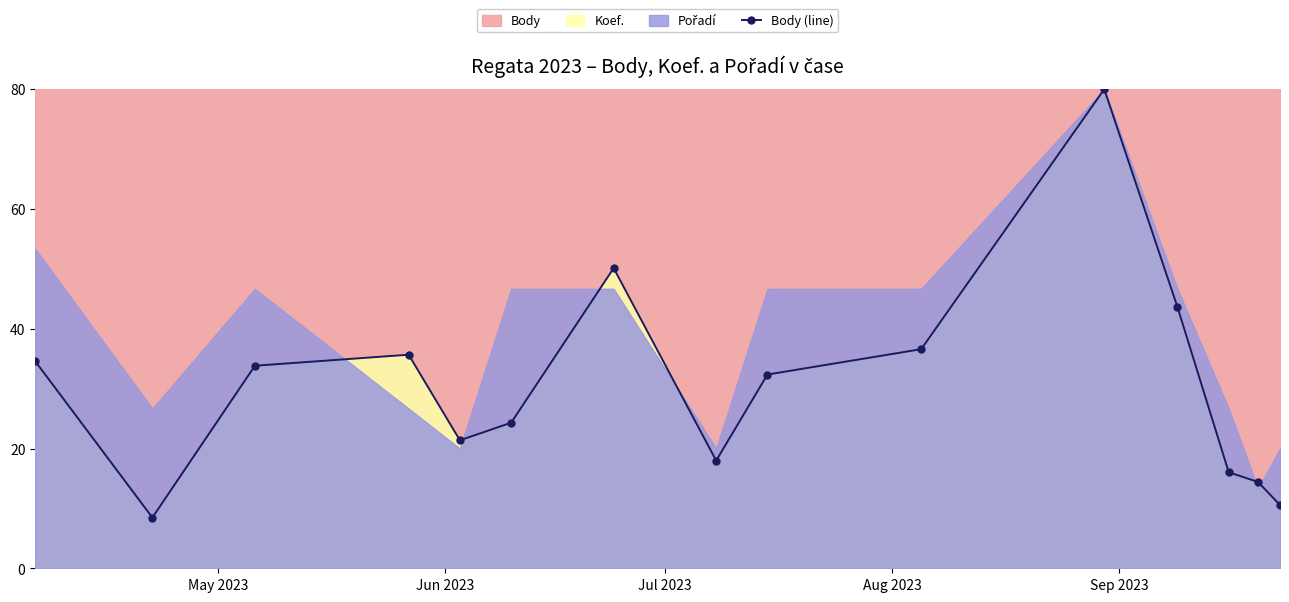

What is the minimum value for Body (line)?

8.5